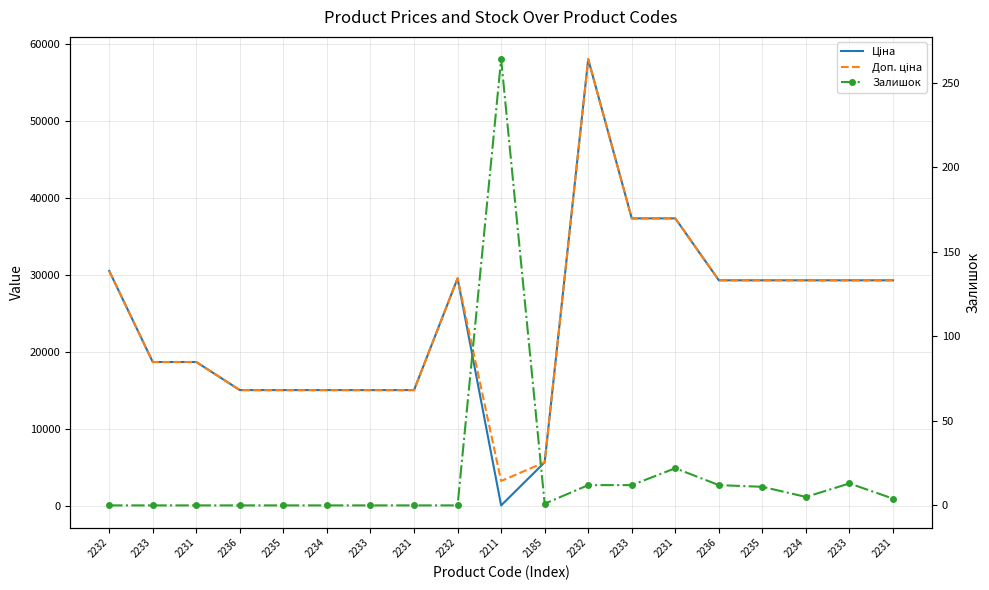

Between 2234 and 2234, which series saw the biggest shift?

Ціна